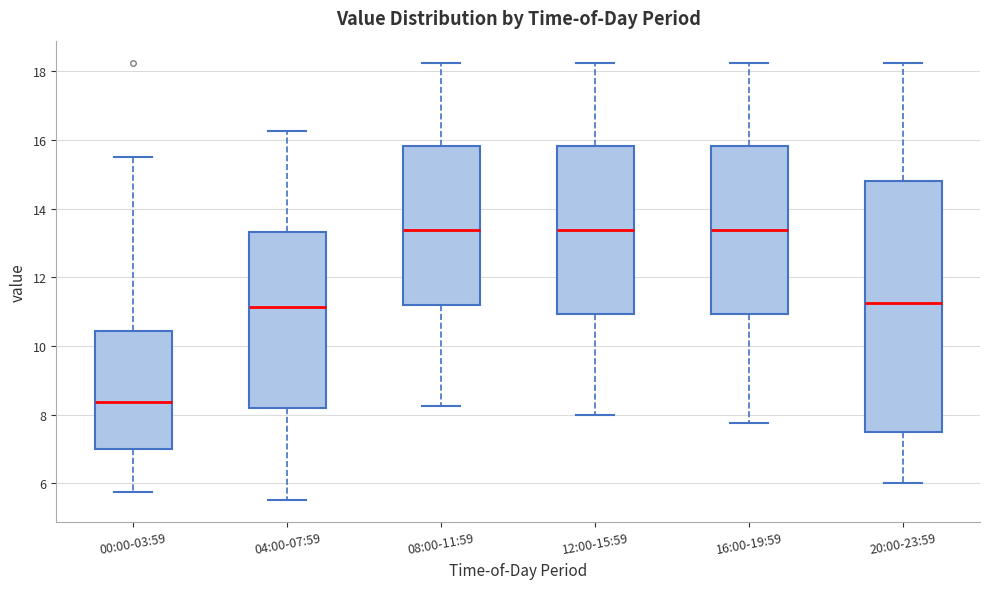

Reading left to right, read every box against the y-axis: the position of its median line, the range the box covers, and the ends of its whiskers. The values are not printed on the chart, so give them approximately, as read against the axis.

00:00-03:59: median 8.4, box 7.0 to 10.4, whiskers 5.8 to 15.6
04:00-07:59: median 11.2, box 8.2 to 13.4, whiskers 5.6 to 16.2
08:00-11:59: median 13.4, box 11.2 to 15.8, whiskers 8.2 to 18.2
12:00-15:59: median 13.4, box 11.0 to 15.8, whiskers 8.0 to 18.2
16:00-19:59: median 13.4, box 11.0 to 15.8, whiskers 7.8 to 18.2
20:00-23:59: median 11.2, box 7.6 to 14.8, whiskers 6.0 to 18.2